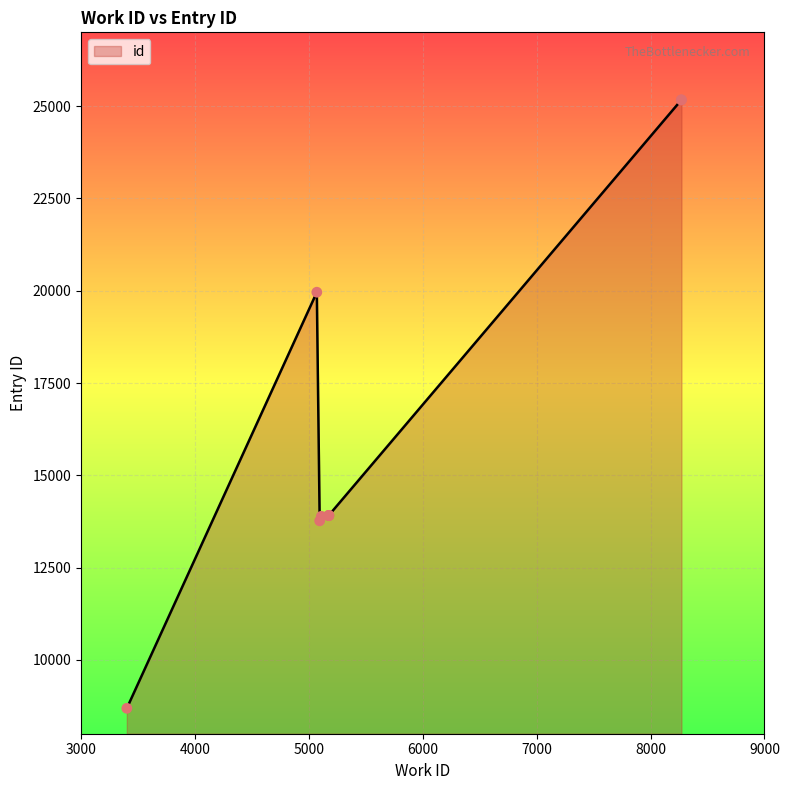

What is the ratio of the value at 5175 to the value at 5175?

1.0